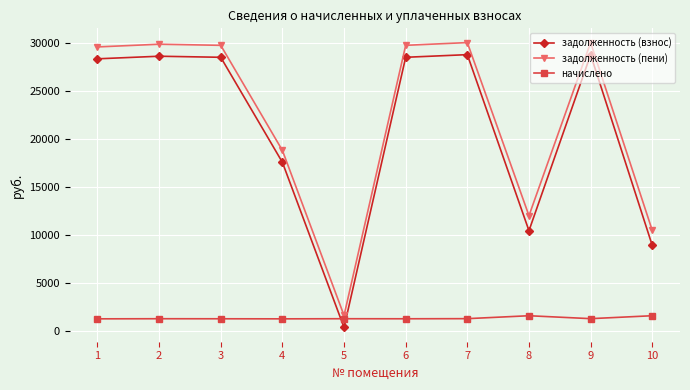

What is the average value of the задолженность (взнос) series?

20861.4